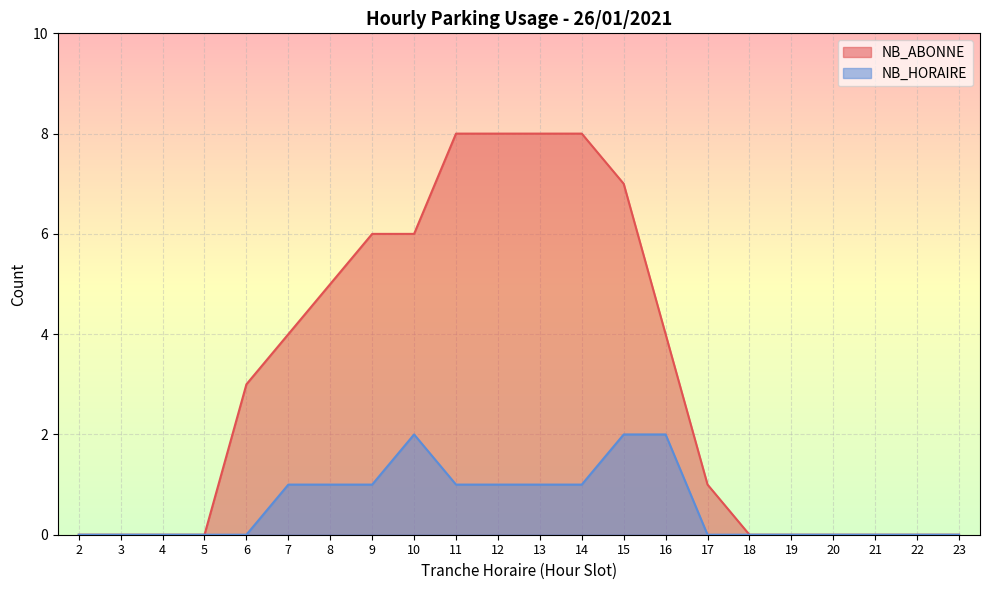

Reading left to right, list all the values displayed in this chart.

NB_ABONNE: 0	0	0	0	3	4	5	6	6	8	8	8	8	7	4	1	0	0	0	0	0	0
NB_HORAIRE: 0	0	0	0	0	1	1	1	2	1	1	1	1	2	2	0	0	0	0	0	0	0